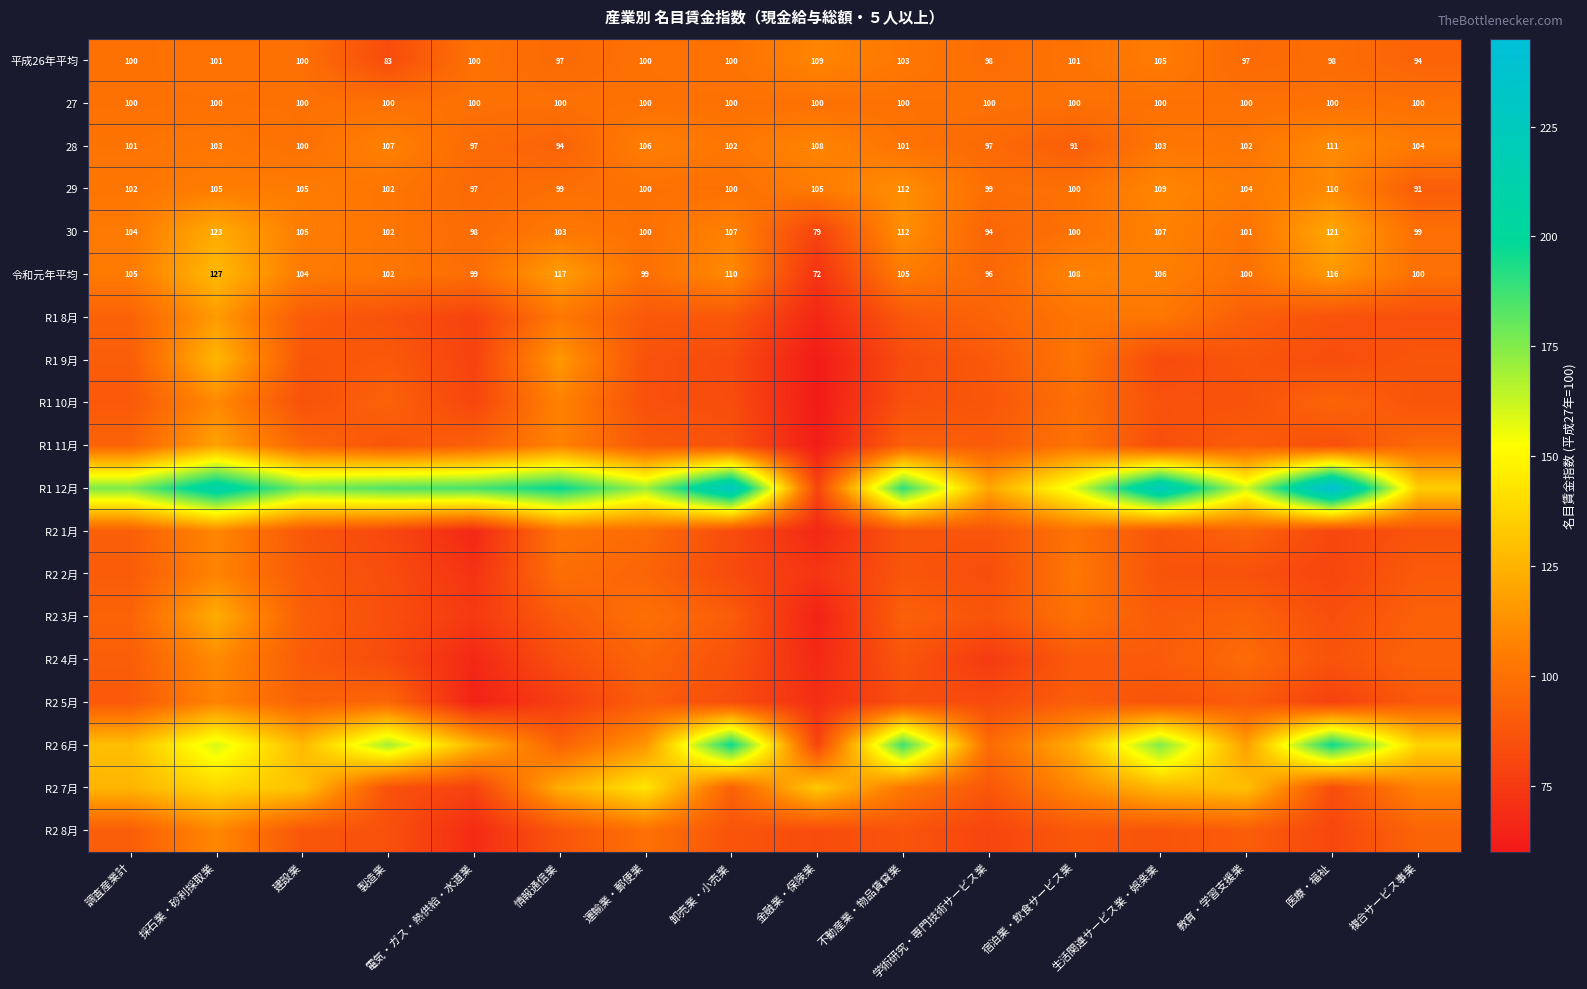

Rank the categories by R2 1月 value from highest to lowest.

採石業・砂利採取業, 情報通信業, 宿泊業・飲食サービス業, 運輸業・郵便業, 教育・学習支援業, 調査産業計, 建設業, 生活関連サービス業・娯楽業, 学術研究・専門技術サービス業, 不動産業・物品賃貸業, 複合サービス事業, 卸売業・小売業, 製造業, 医療・福祉, 電気・ガス・熱供給・水道業, 金融業・保険業